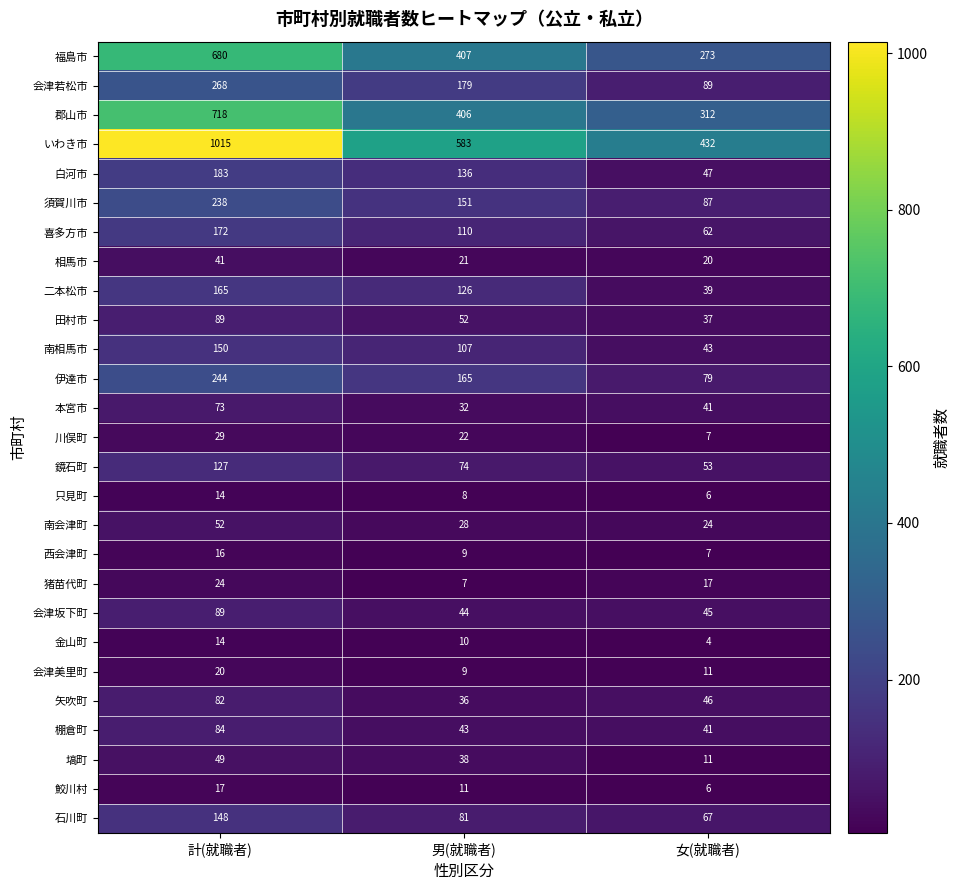

Rank the categories by 南相馬市 value from highest to lowest.

計(就職者), 男(就職者), 女(就職者)